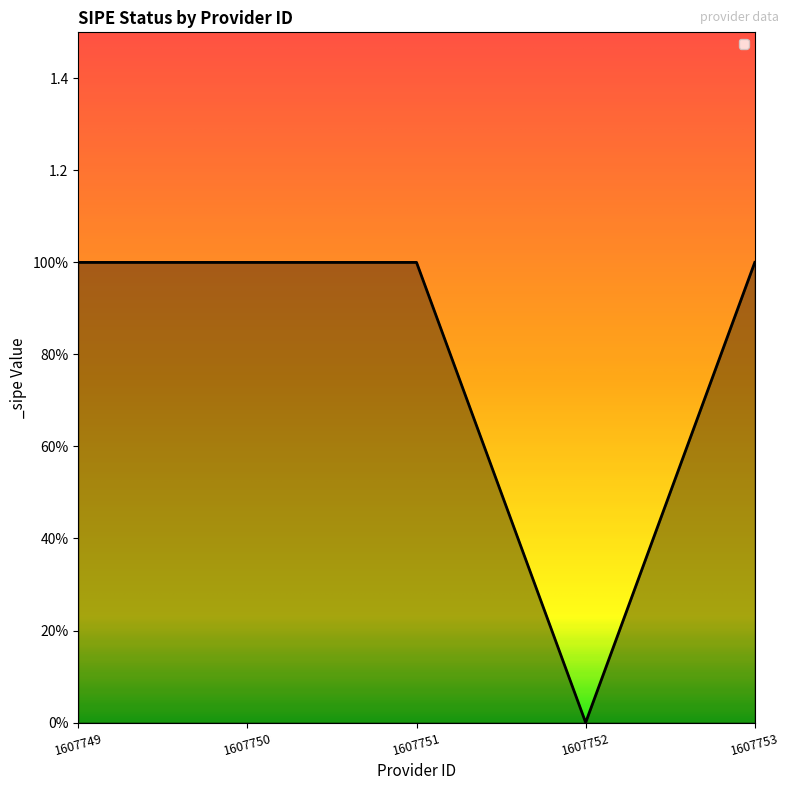

Does the chart display data point markers on the line(s)?

No